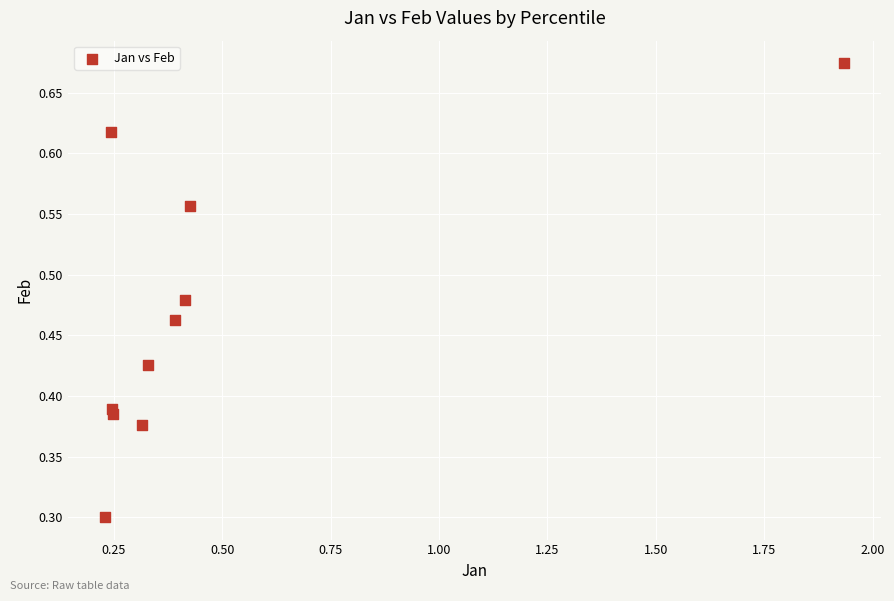

What Y value in the scatter plot is closest to 0?

0.3